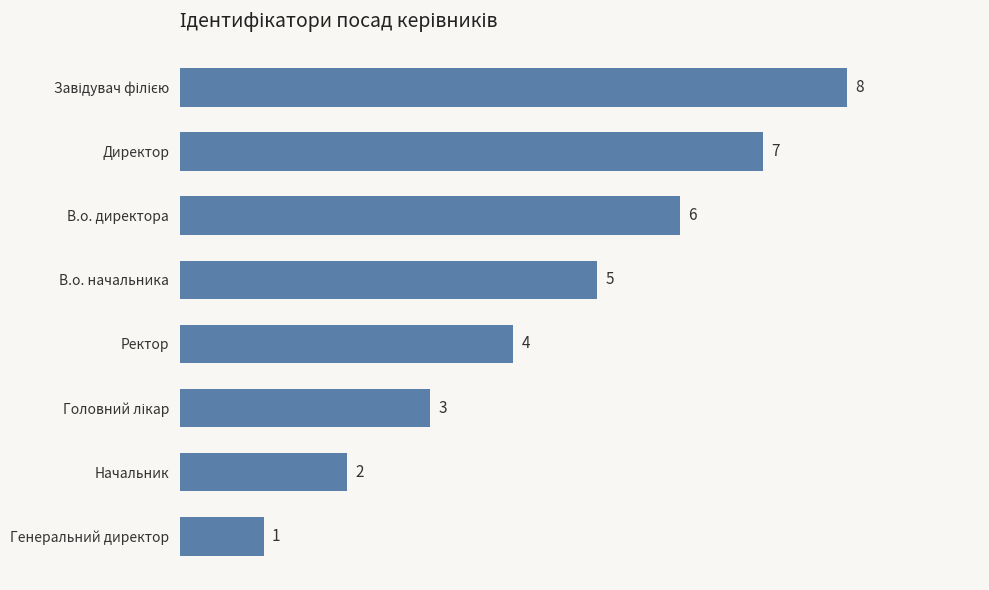

What is the sum of all values?

36